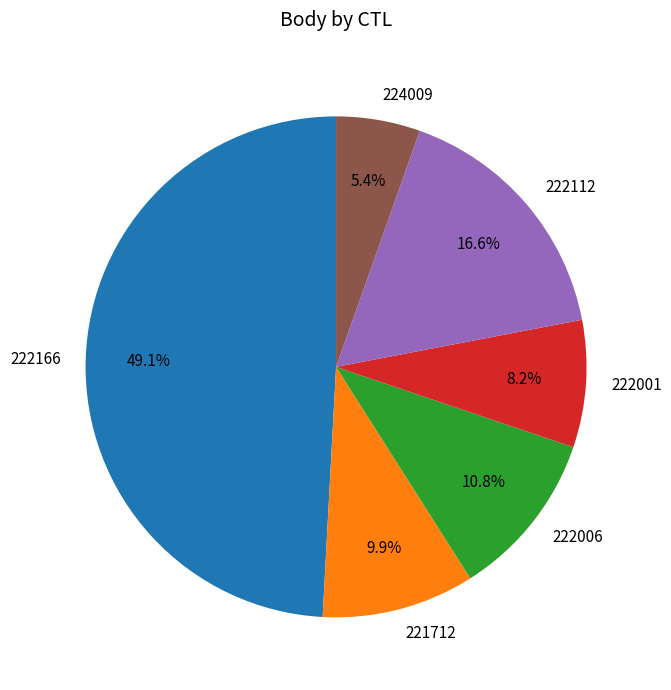

To the nearest percent, what portion does 222006 represent?

11%